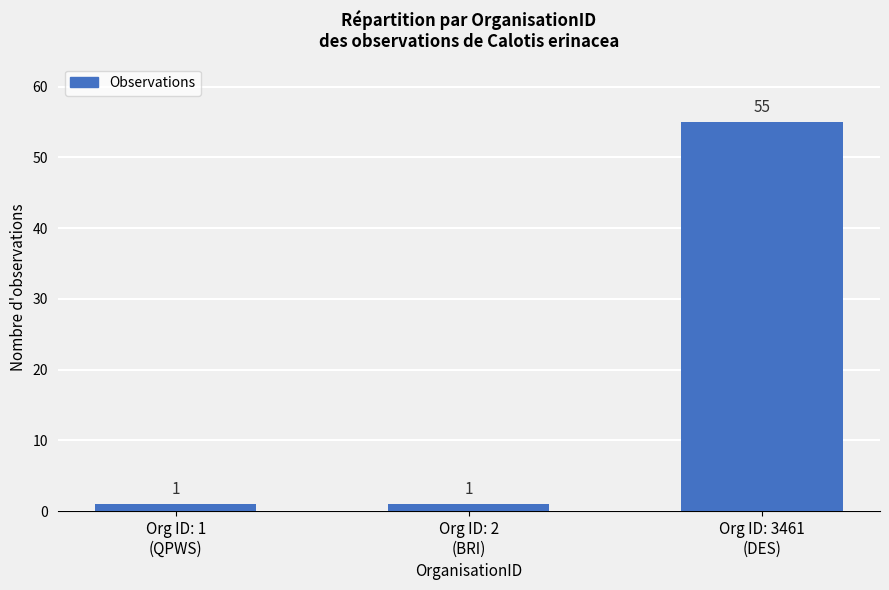

What is the difference between the values at Org ID: 3461
(DES) and Org ID: 2
(BRI)?

54